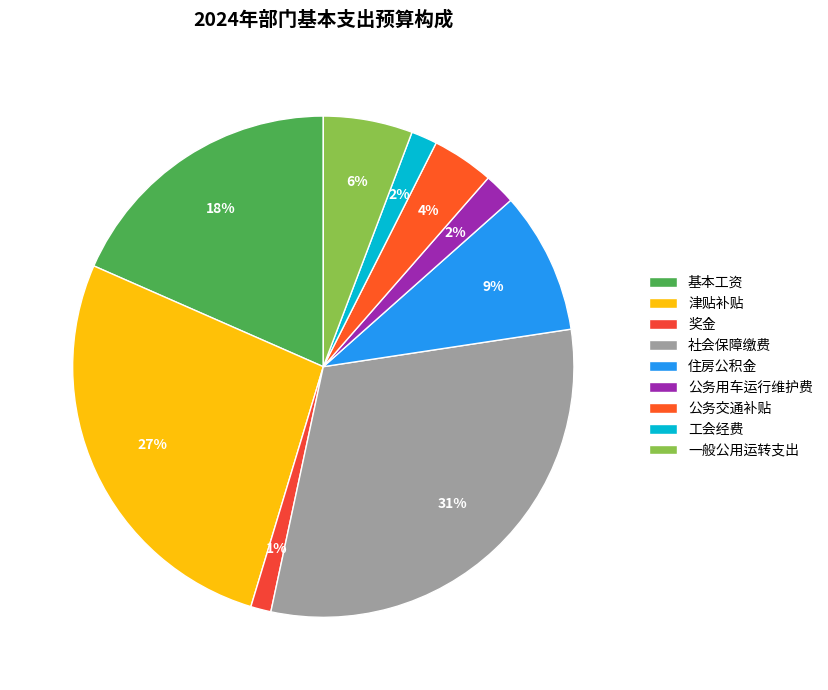

Which category has the biggest portion of the pie?

社会保障缴费